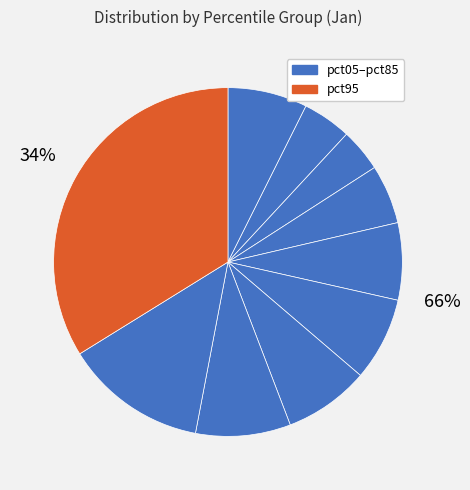

Is it true that pct75 is 21% of the pie?

False